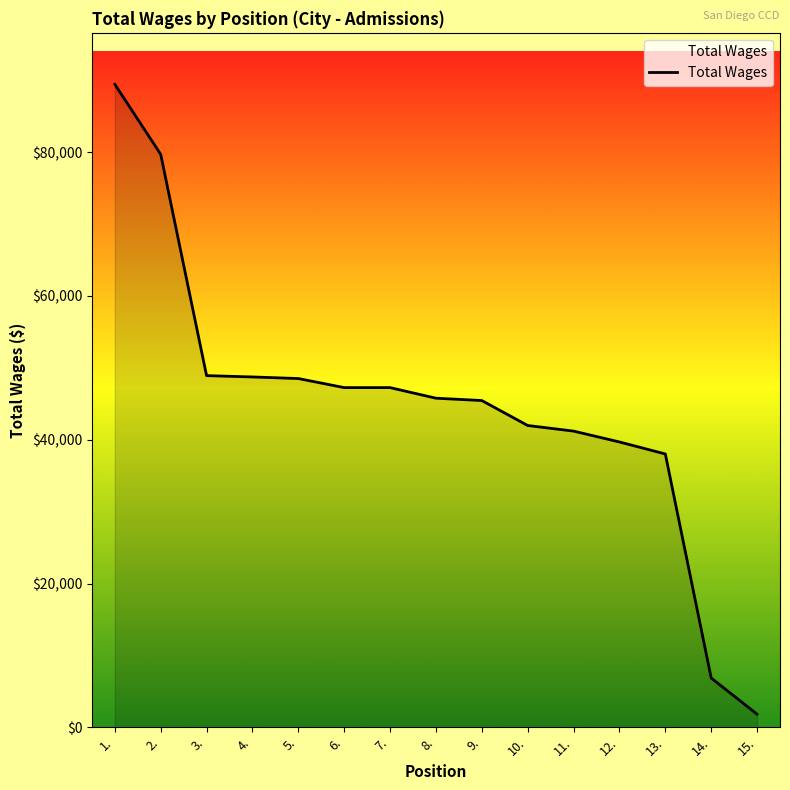

Between 12. and 9., which is larger?

9.